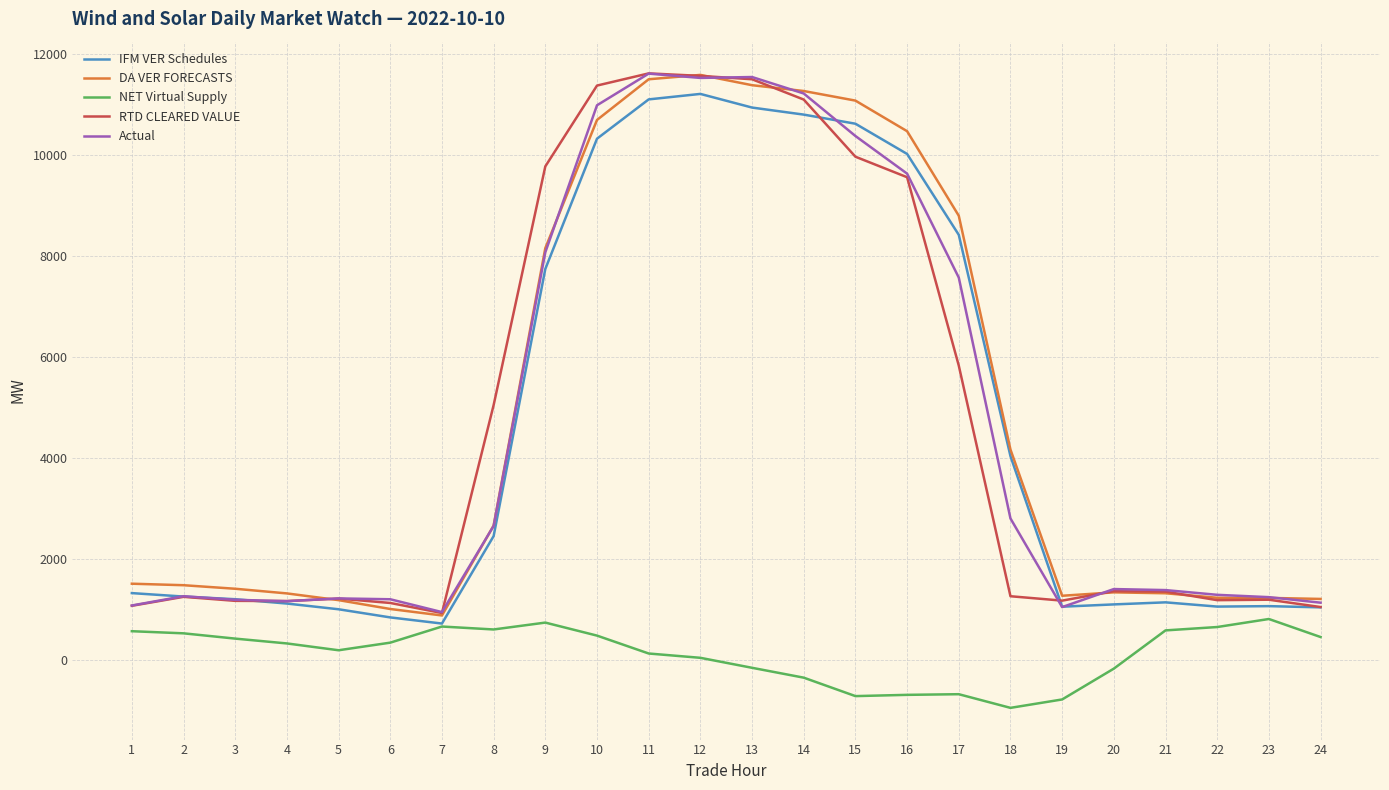

What is the lowest value of the Actual series?

950.5